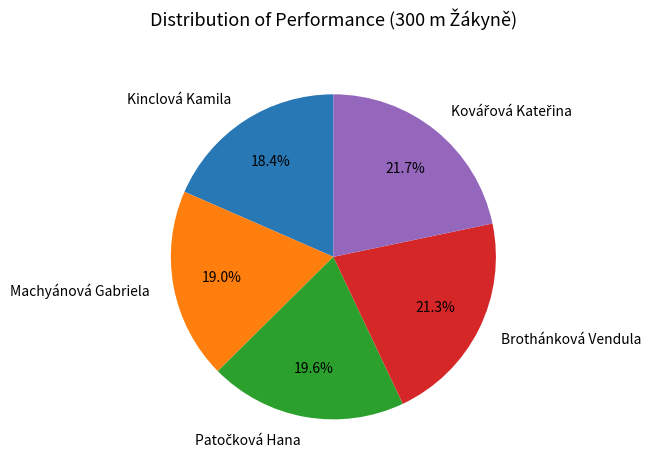

To the nearest percent, what is the difference between the largest and smallest slice percentages?

3%